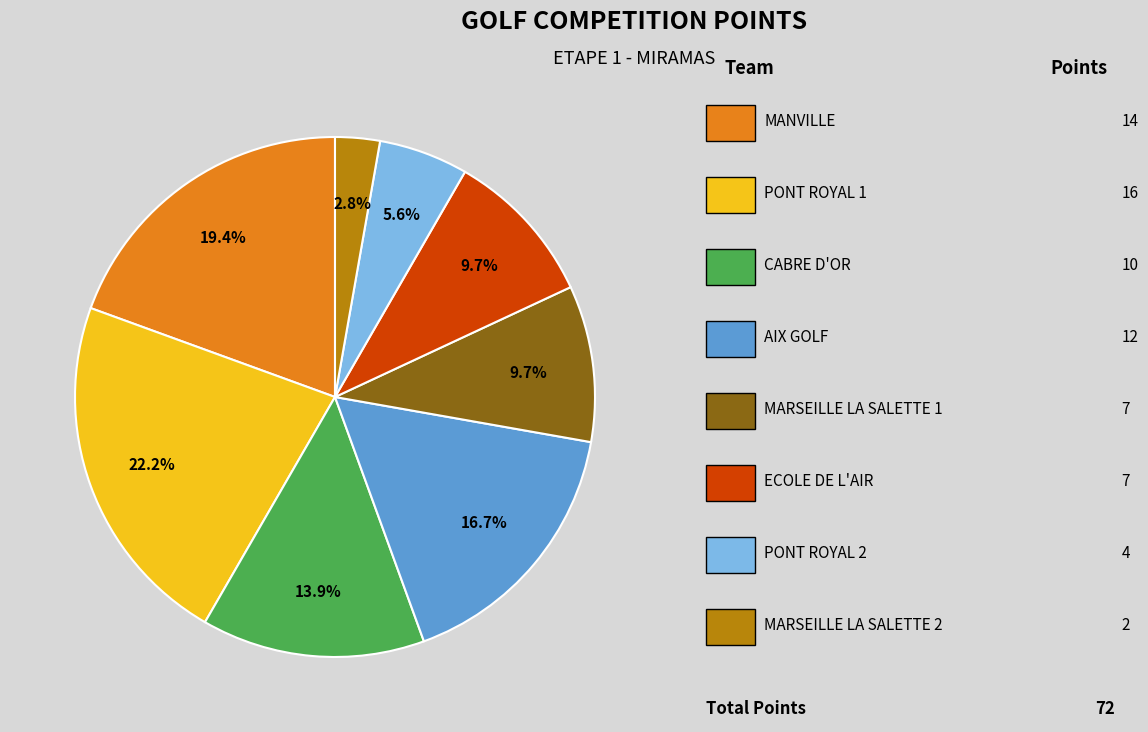

To the nearest percent, what is the average slice percentage?

12%